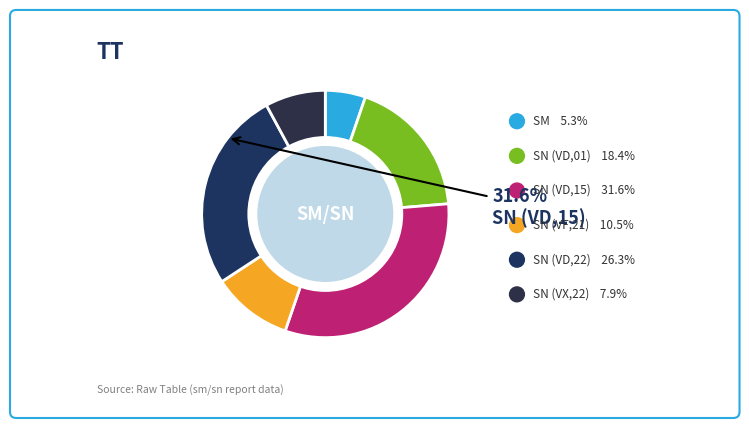

Is the sum of SN_VF_21 and SM greater than half?

No